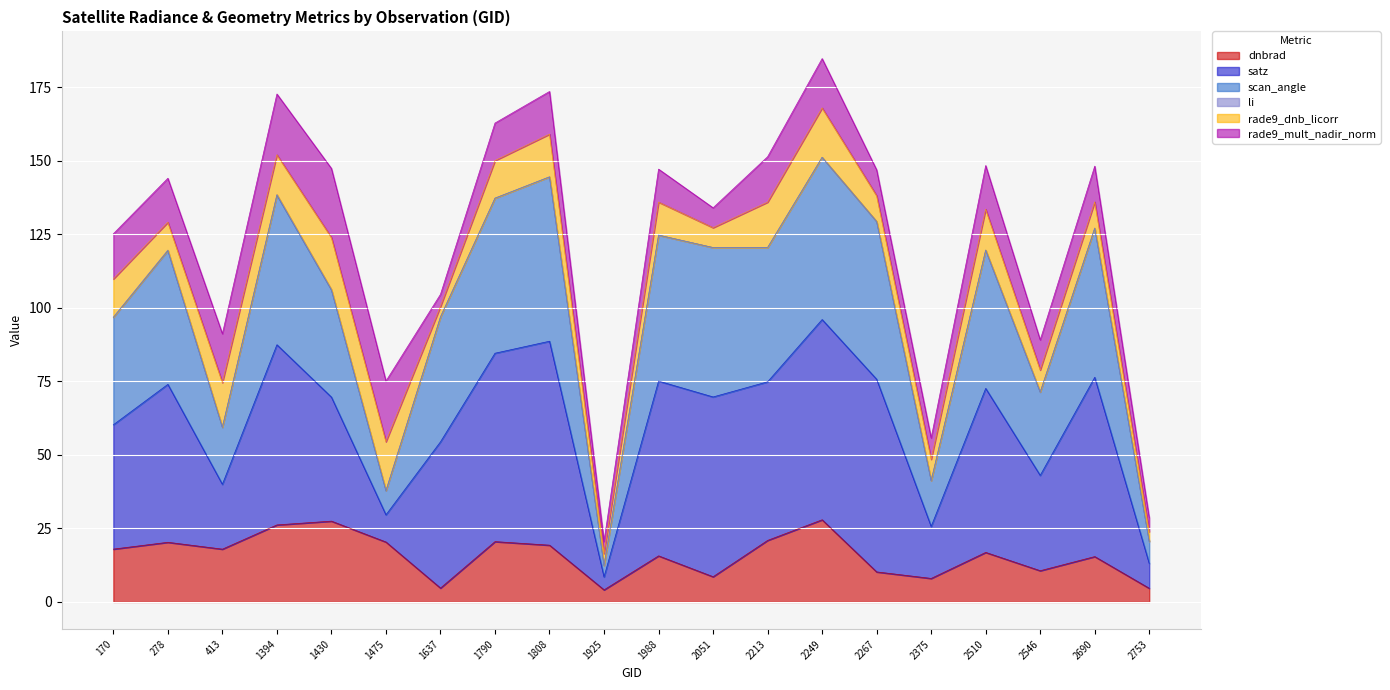

True or false: satz has more than 1 points higher than both neighbors.

True